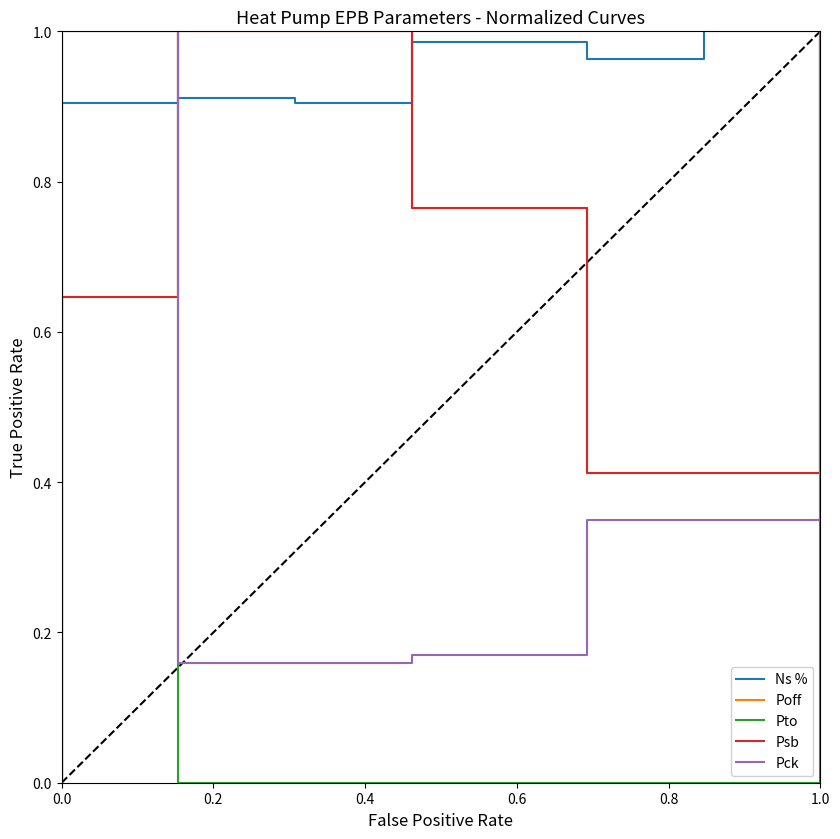

Is this an area chart (filled region under the line)?

No